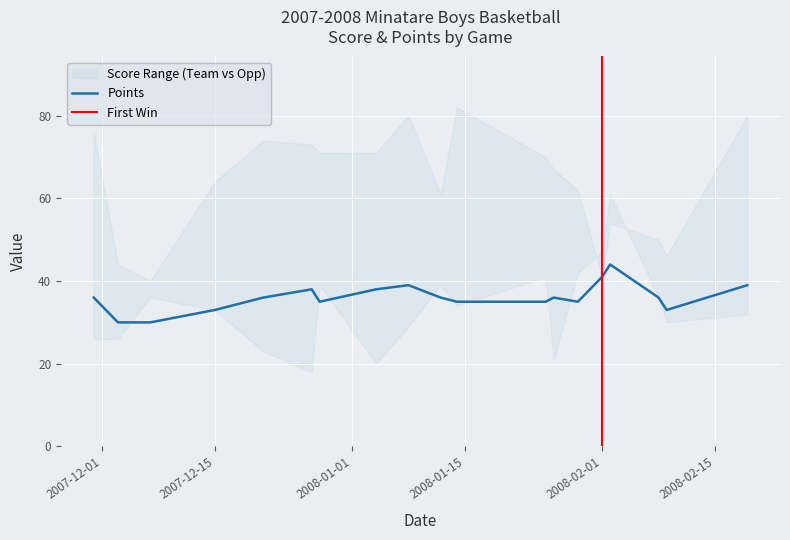

Between 12/03/07 and 01/14/08, which series saw the biggest shift?

Opp Score